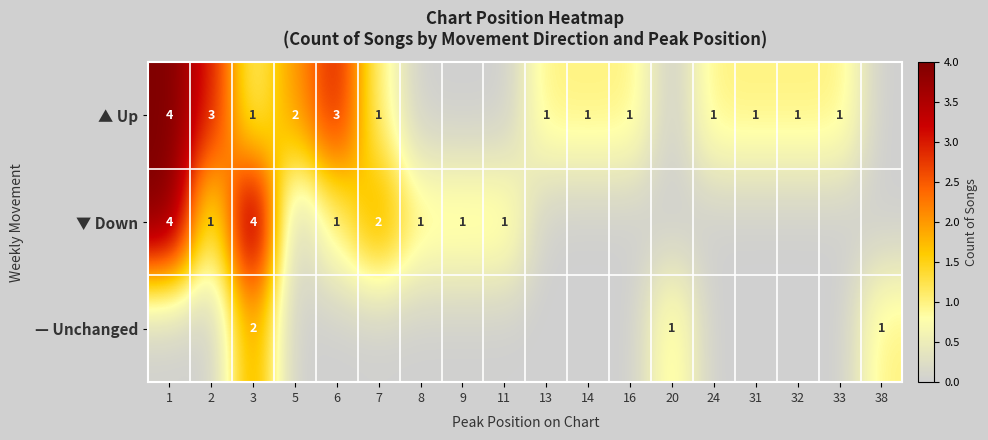

How many categories are shown in the chart?

18